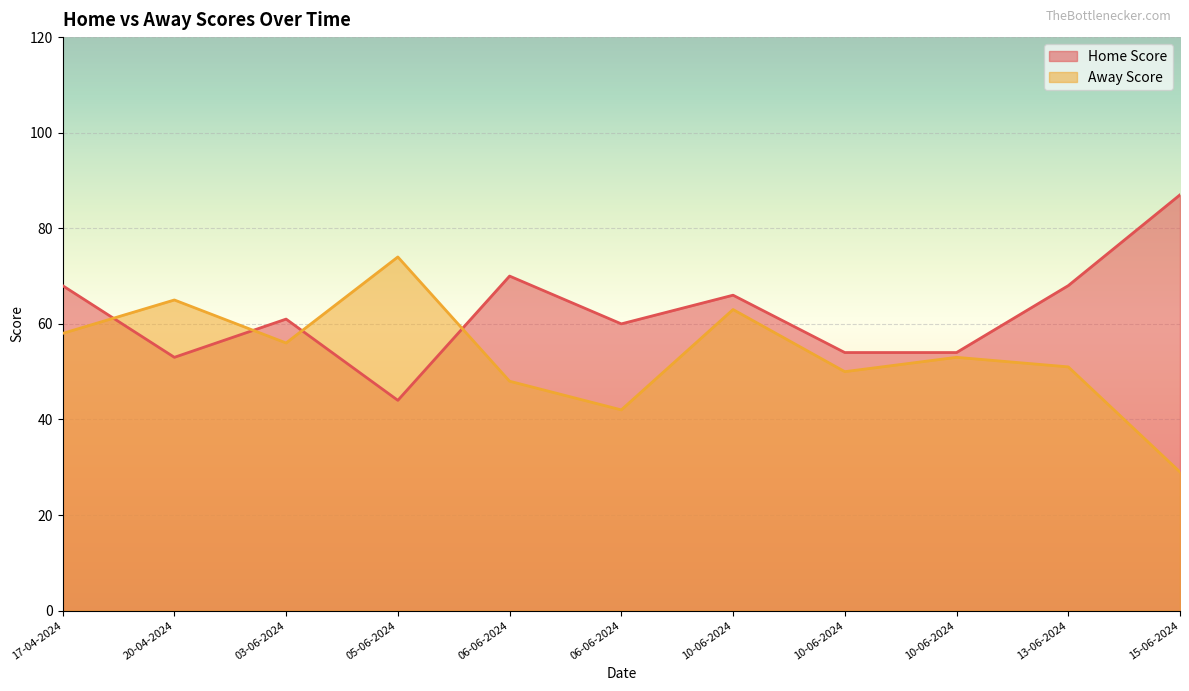

Which category has the highest value across all series?

15-06-2024